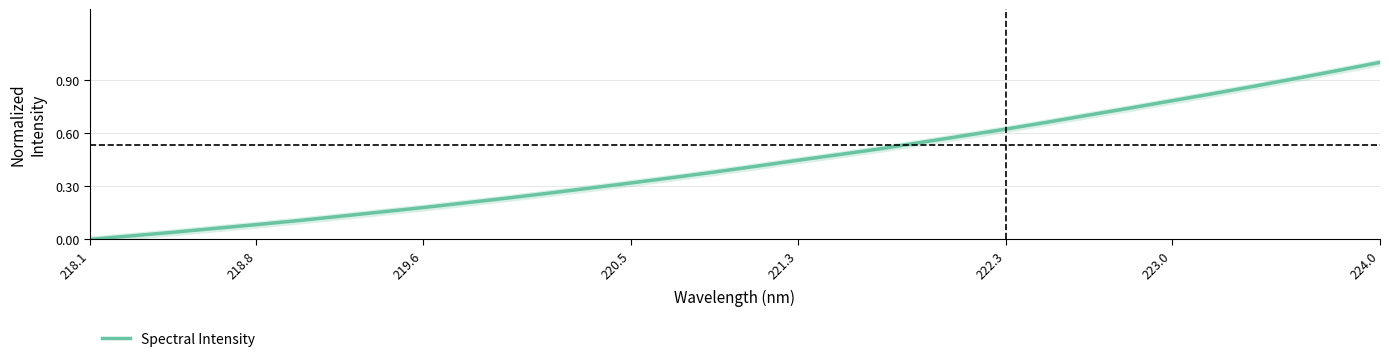

The value of Spectral Intensity at 223.0 is 1.3. True or false?

False